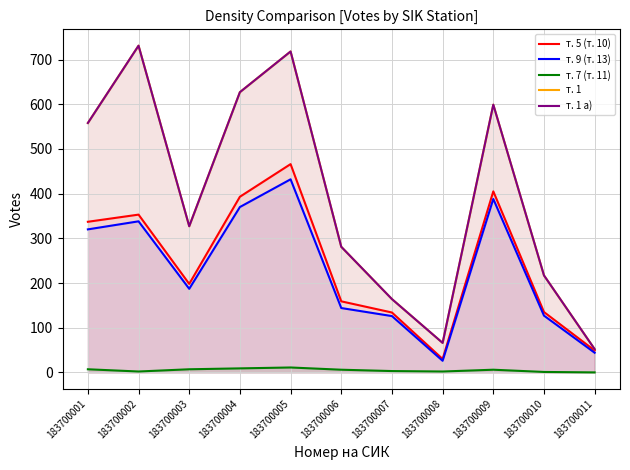

How many data points in т. 7 (т. 11) are less than 6?

5